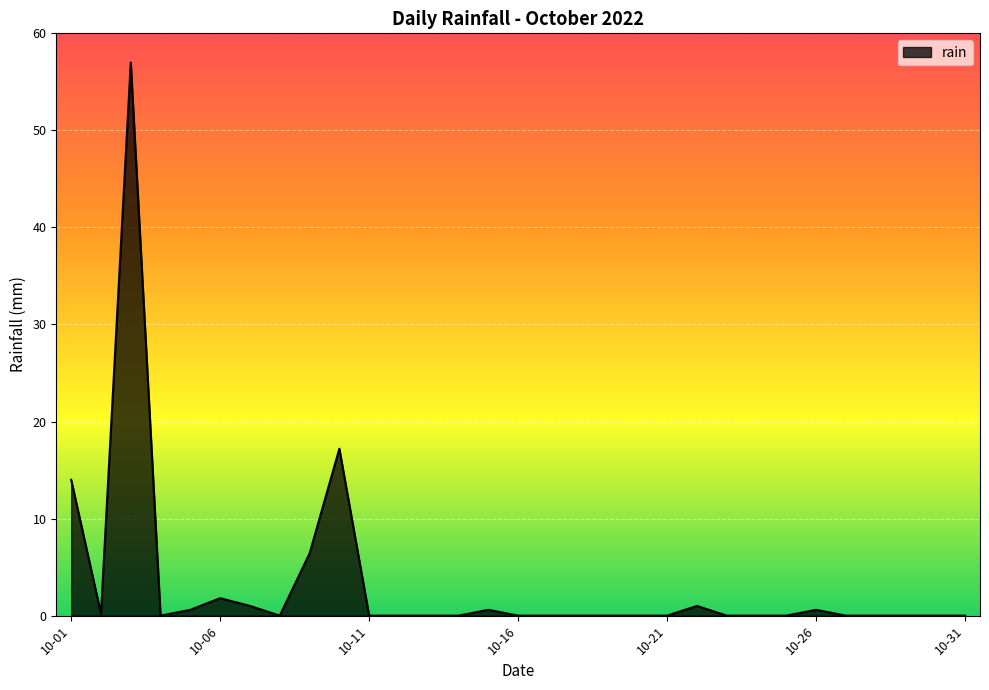

What is the sum of all values?

100.4